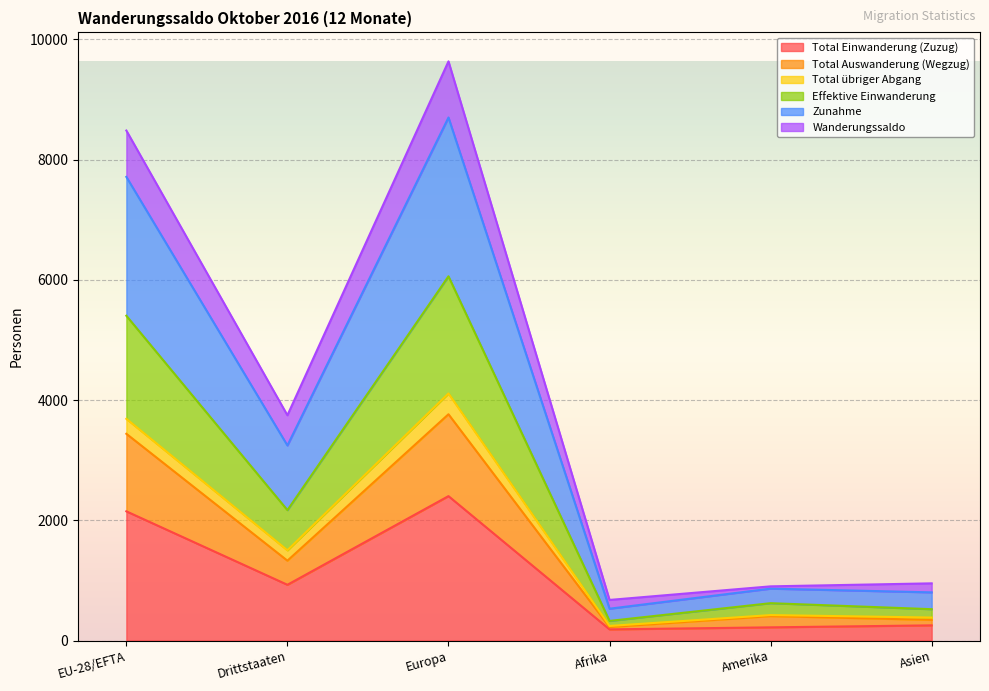

At how many categories does at least one series exceed 3128?

3